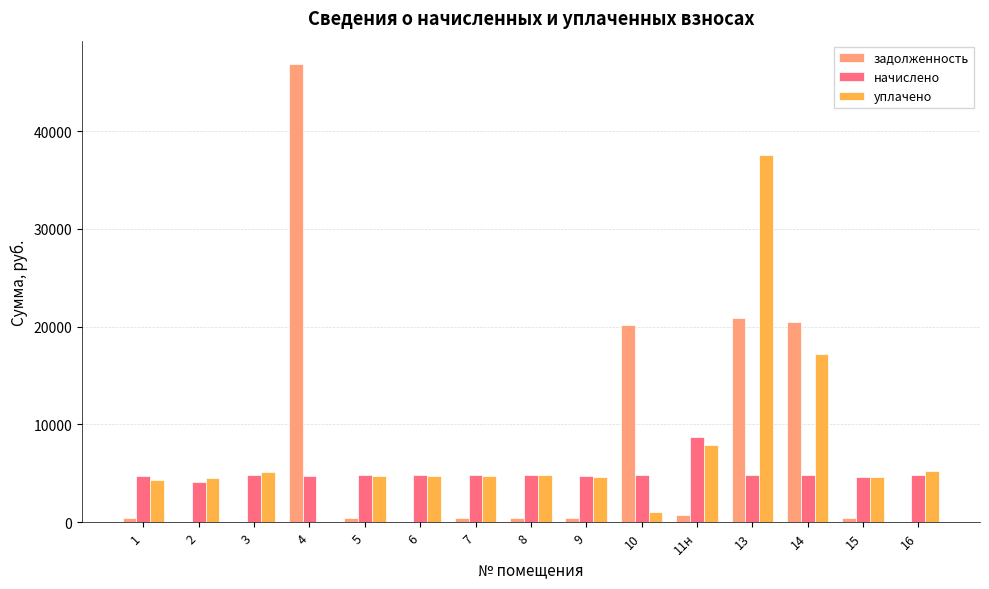

Which series has the largest range (max minus min)?

задолженность